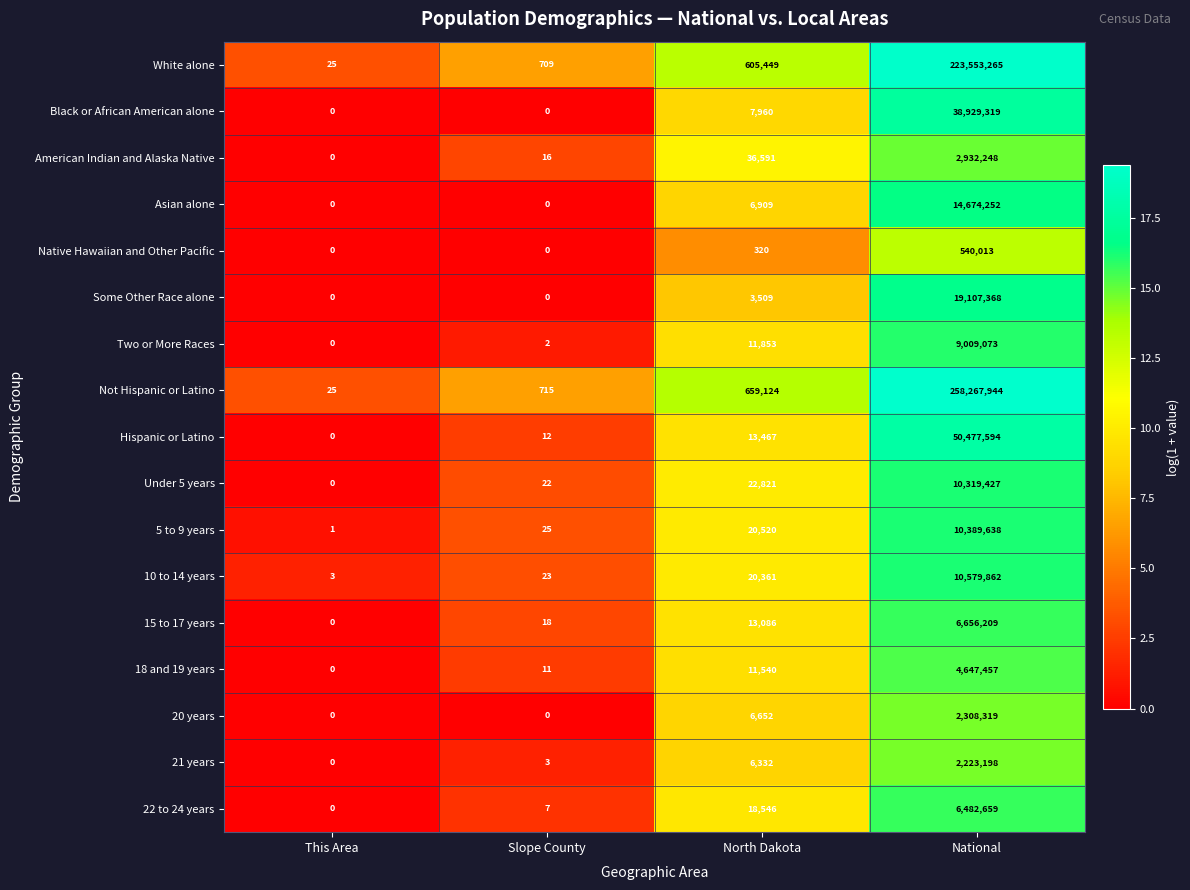

At which label does American Indian and Alaska Native reach its minimum?

This Area